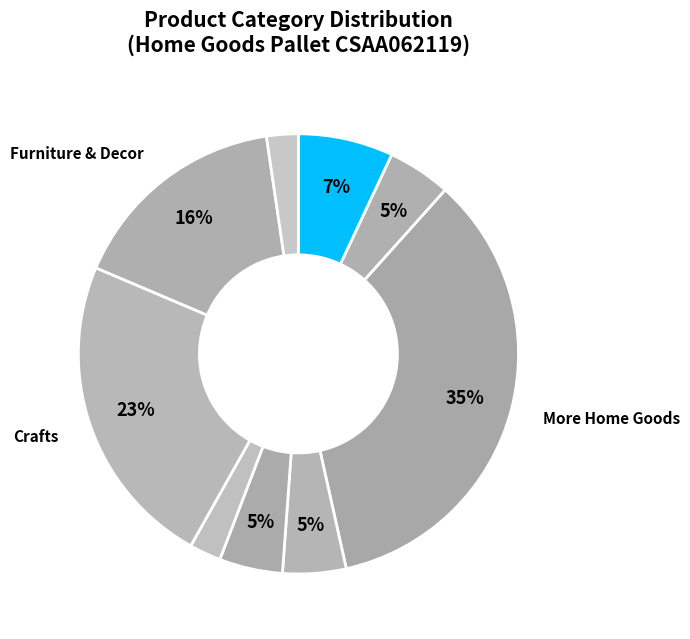

Count the number of slices in the pie.

9